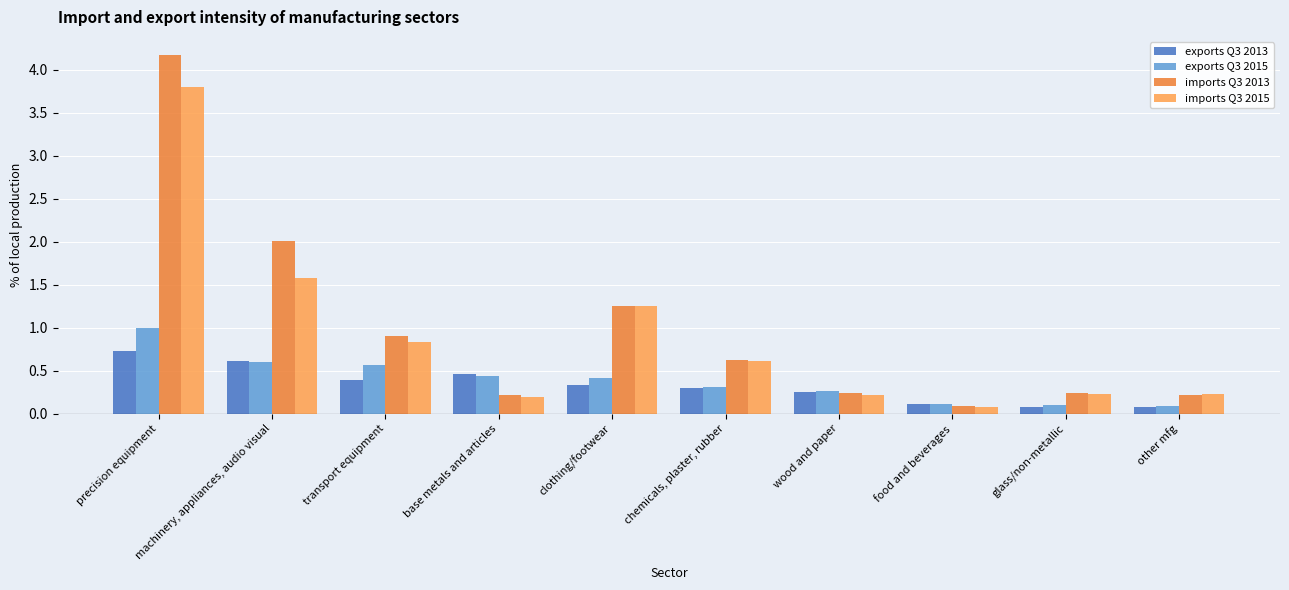

True or false: exports Q3 2013 has a value of 0.7 at precision equipment.

True